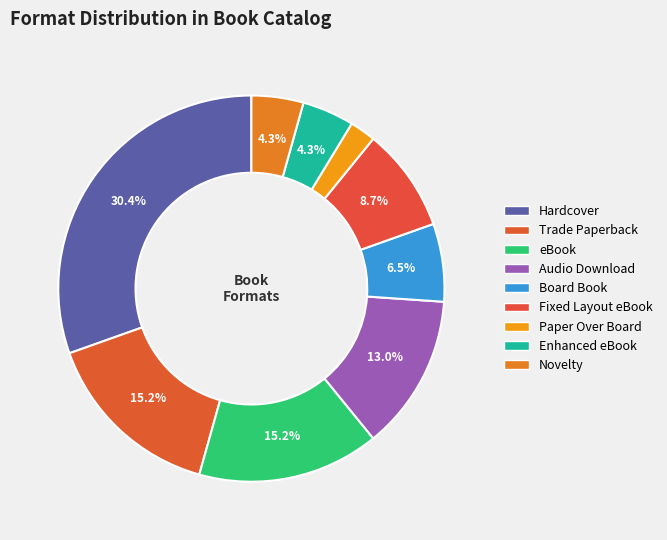

How much of the chart is everything except eBook?

84.8%